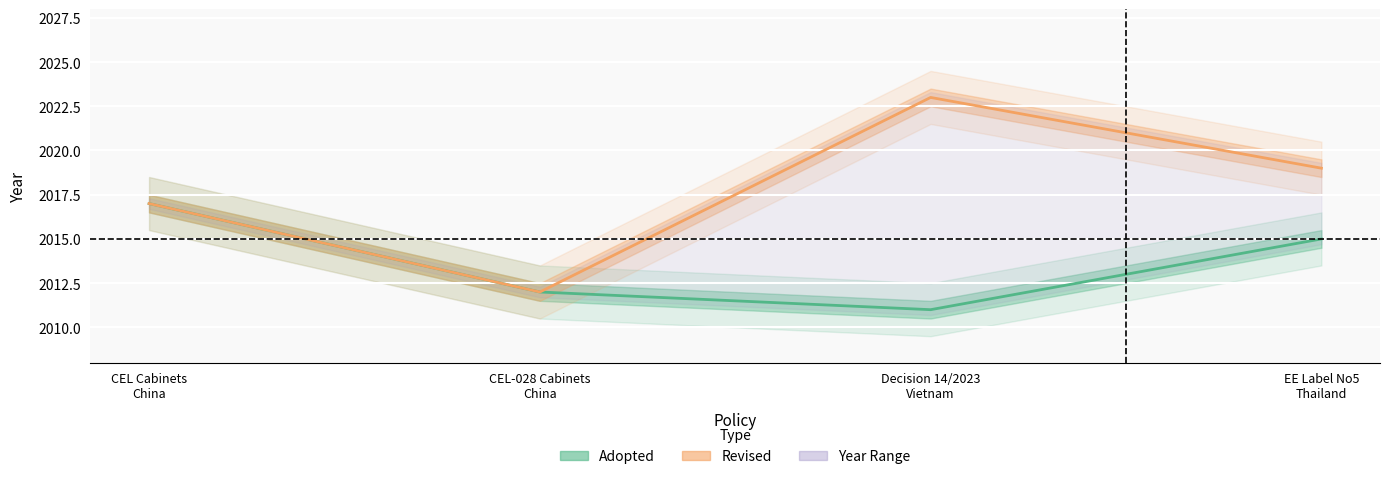

What is the label of the 4th point from the right?

CEL Cabinets
China